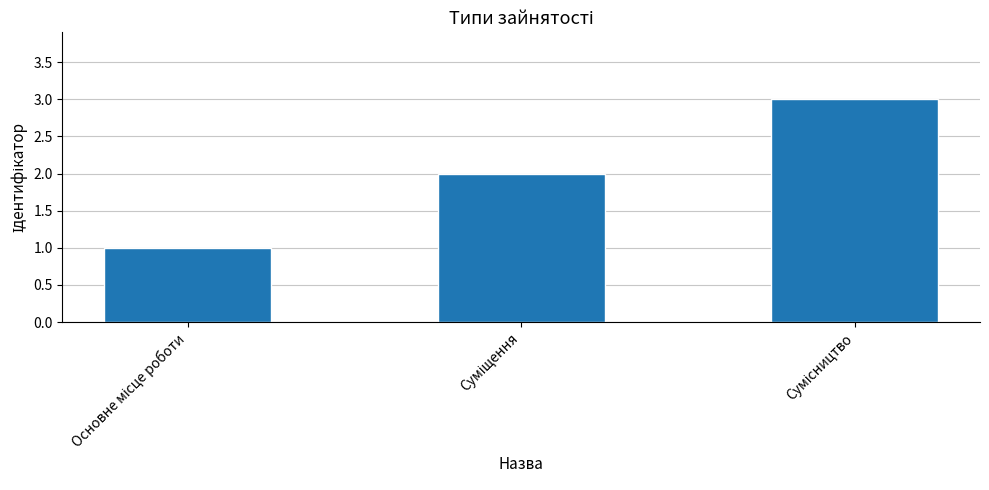

Reading left to right, list all the values displayed in this chart.

1	2	3